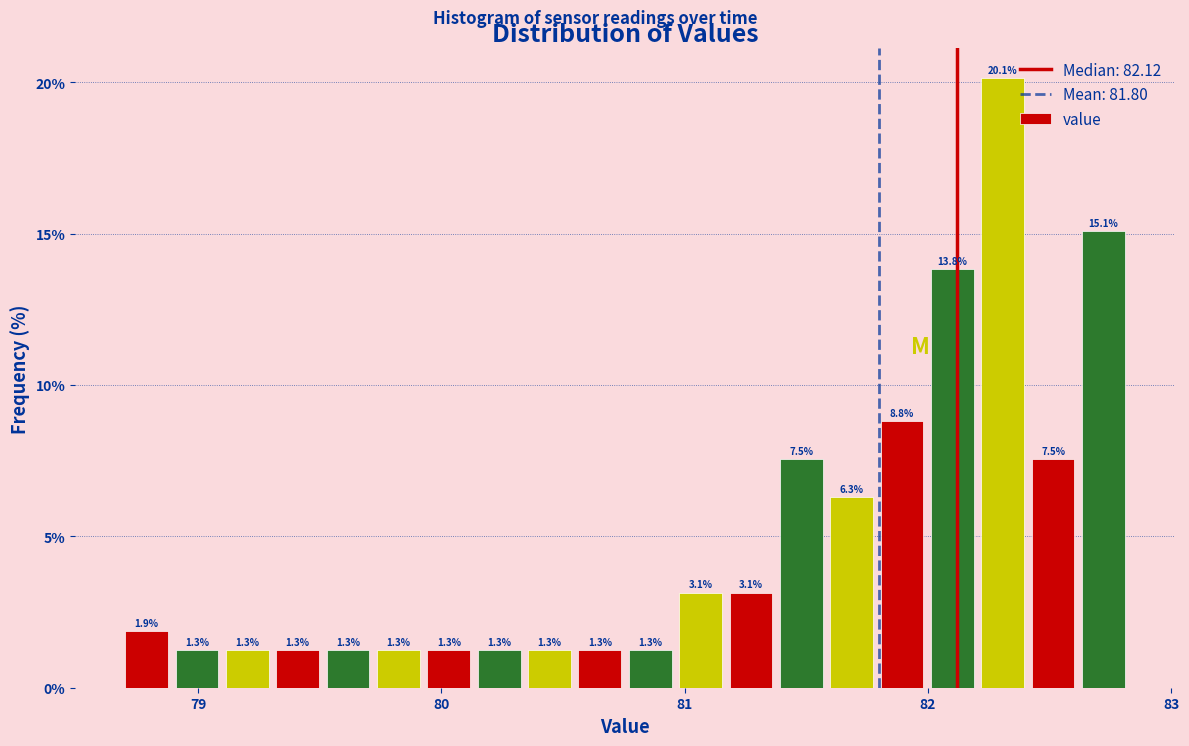

Around what value on the x-axis is the tallest bar? Give the approximate position of its centre, as read against the axis.

82.3